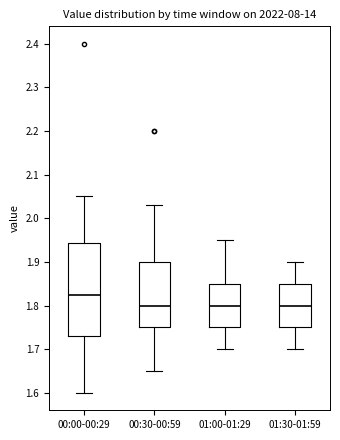

Which box's median line is the highest?

00:00-00:29